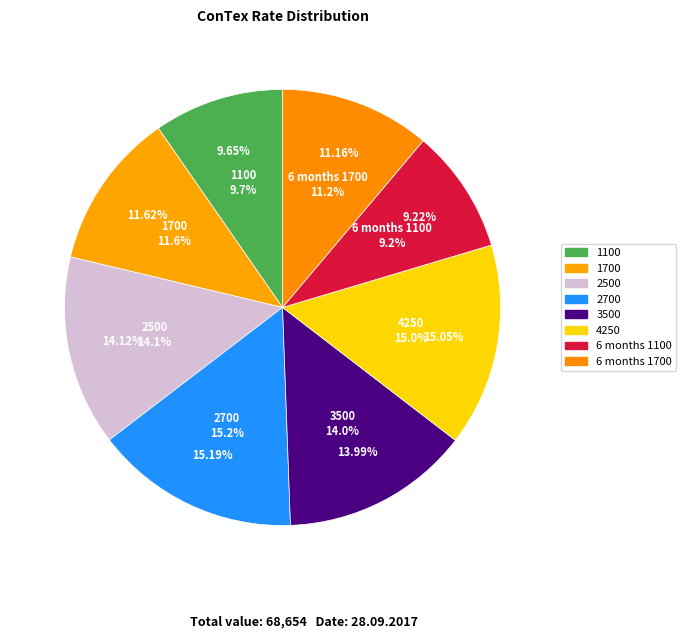

What is the smallest slice in the pie chart?

6 months 1100